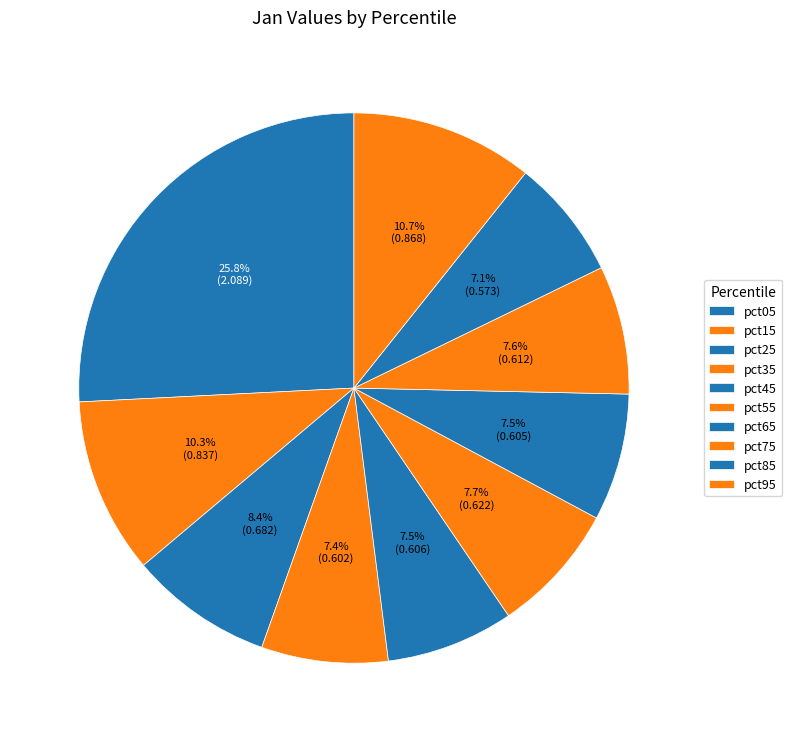

How many slices are in this pie chart?

10